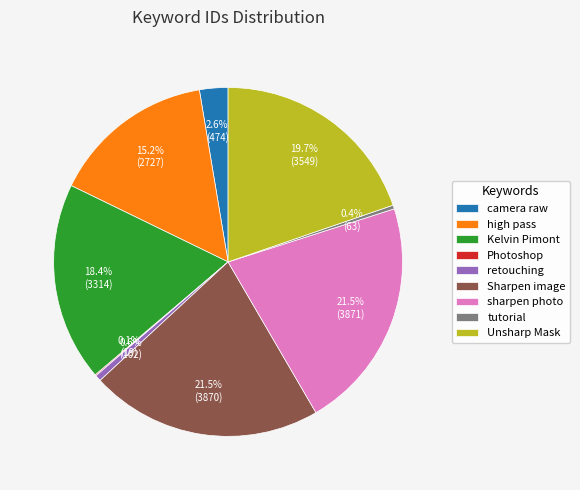

Which has a higher value, camera raw or Sharpen image?

Sharpen image